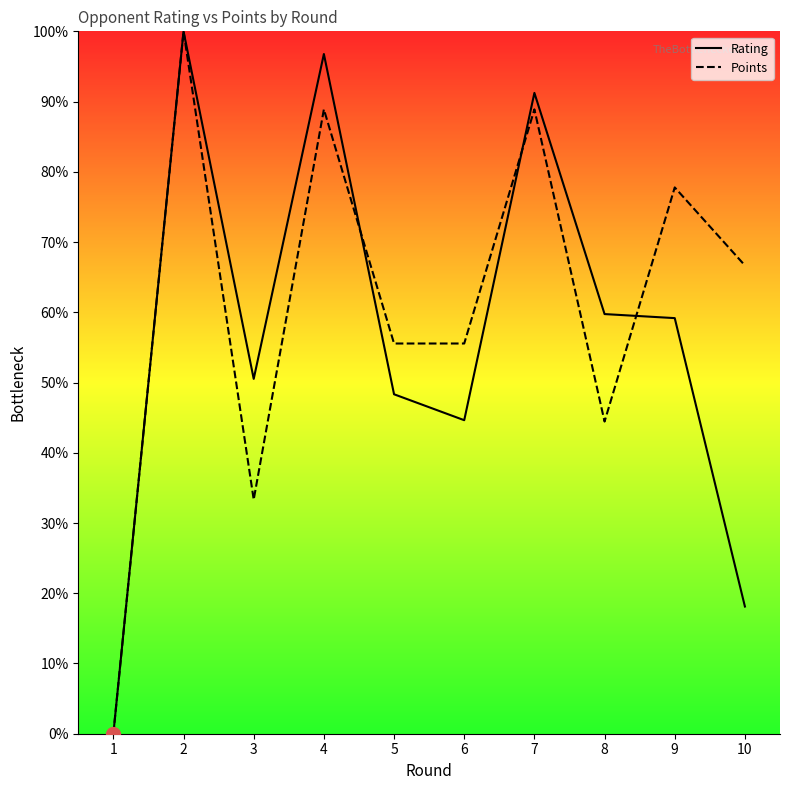

The Rating series shows 0.6 at 8. True or false?

True